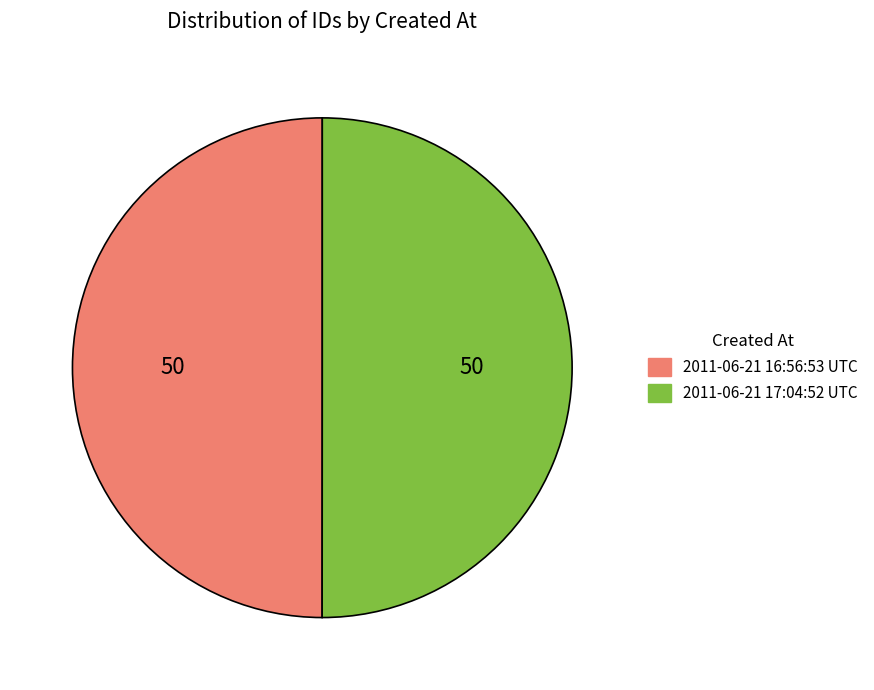

Combined, do 2011-06-21 17:04:52 UTC and 2011-06-21 16:56:53 UTC account for over 50%?

Yes